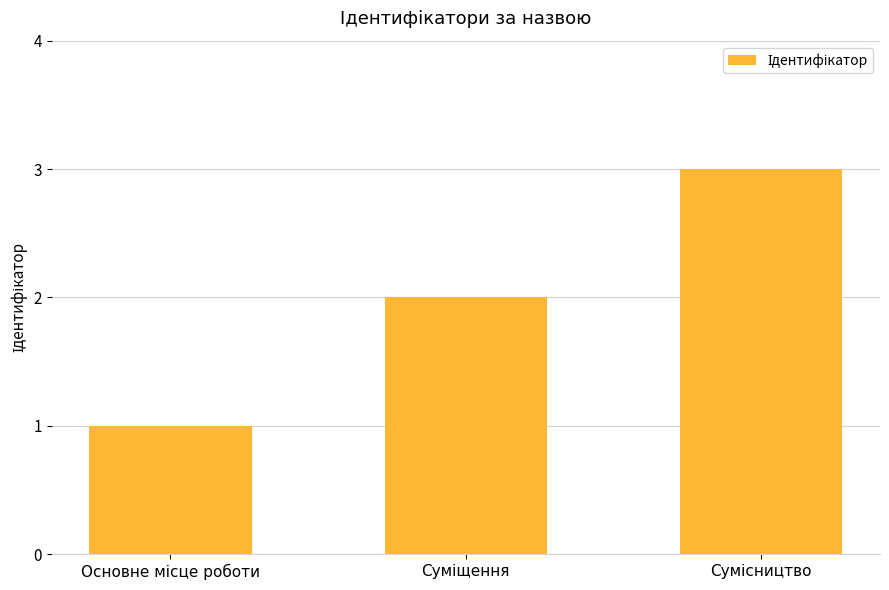

Count the number of data series in this chart.

1